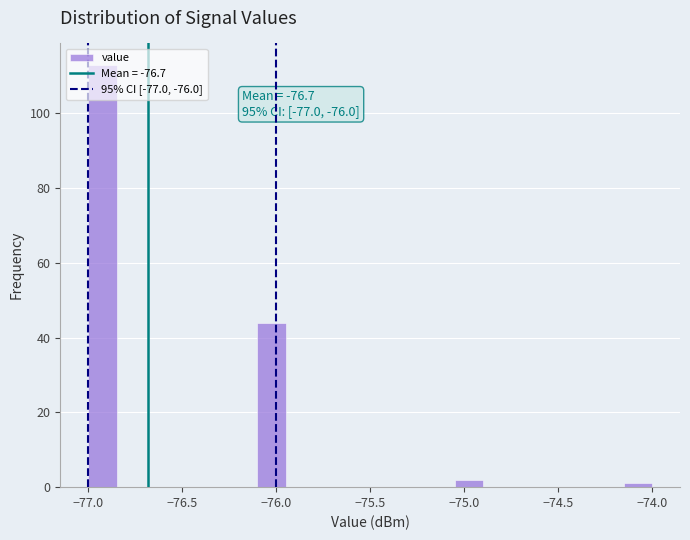

Read against the x-axis, roughly where is the centre of the tallest bar?

-76.90